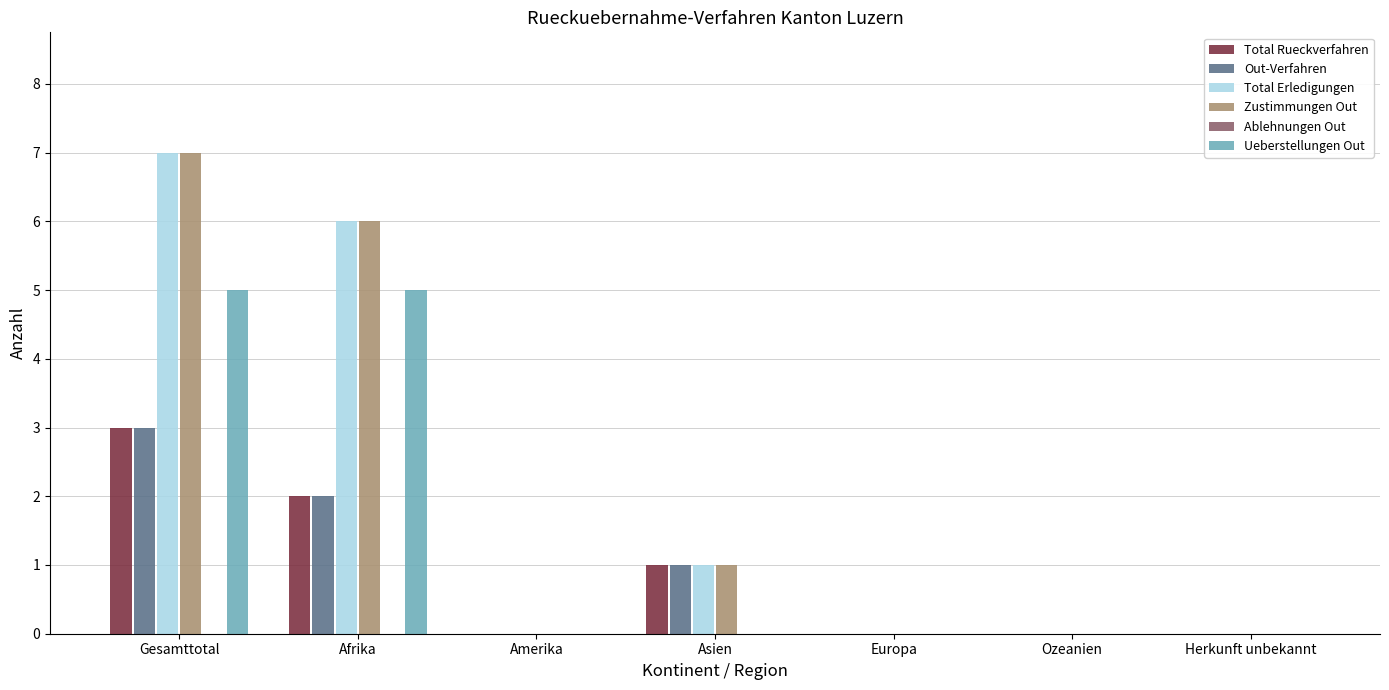

At which category is the sum across all series the highest?

Gesamttotal